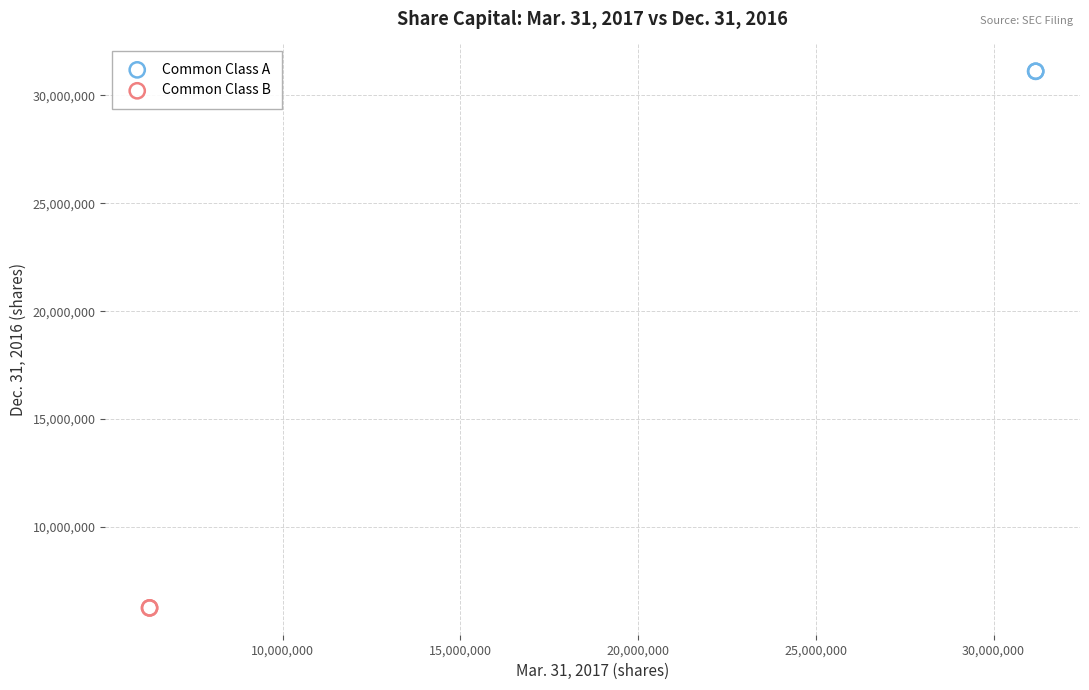

What are all the series names shown in the legend?

Common Class A, Common Class B